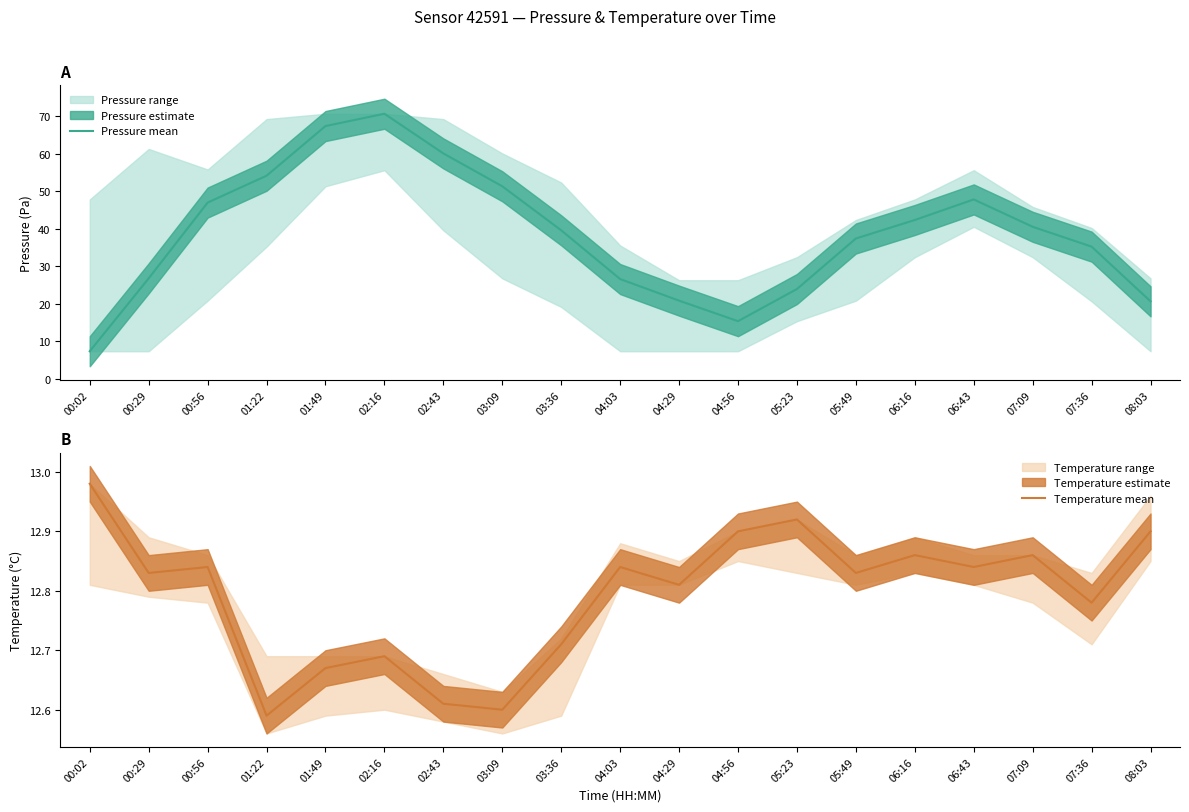

After their last crossing, which series has the higher values: Temperature mean or Pressure mean?

Pressure mean